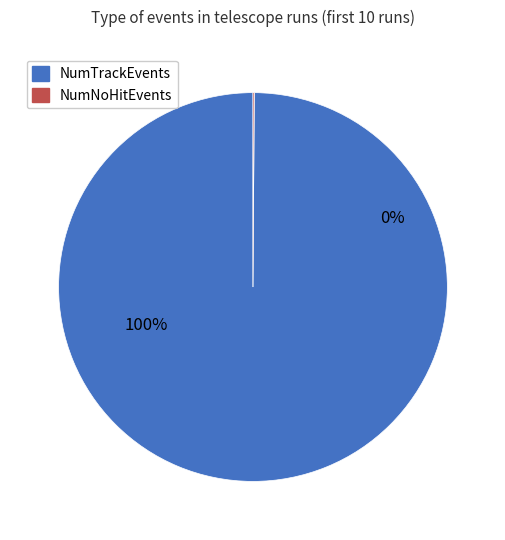

Which has a higher value, NumTrackEvents or NumNoHitEvents?

NumTrackEvents